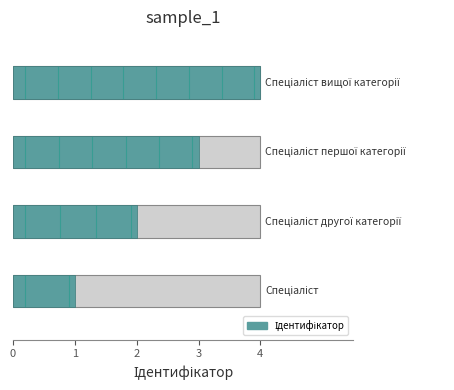

Between Спеціаліст and Спеціаліст першої категорії, which is larger?

Спеціаліст першої категорії